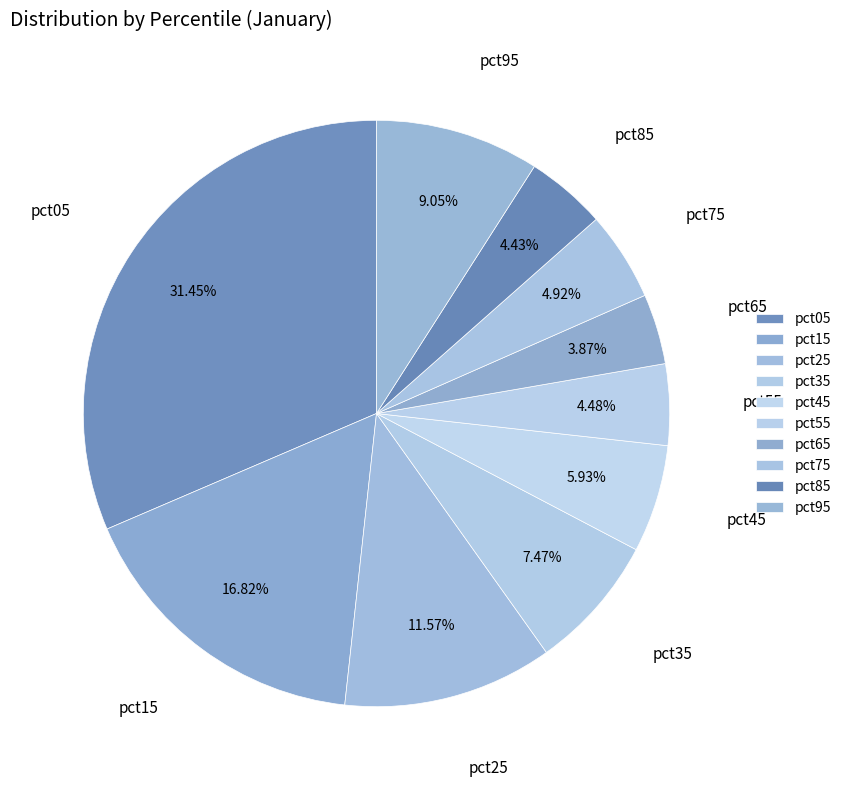

True or false: pct45 accounts for 16% of the total.

False